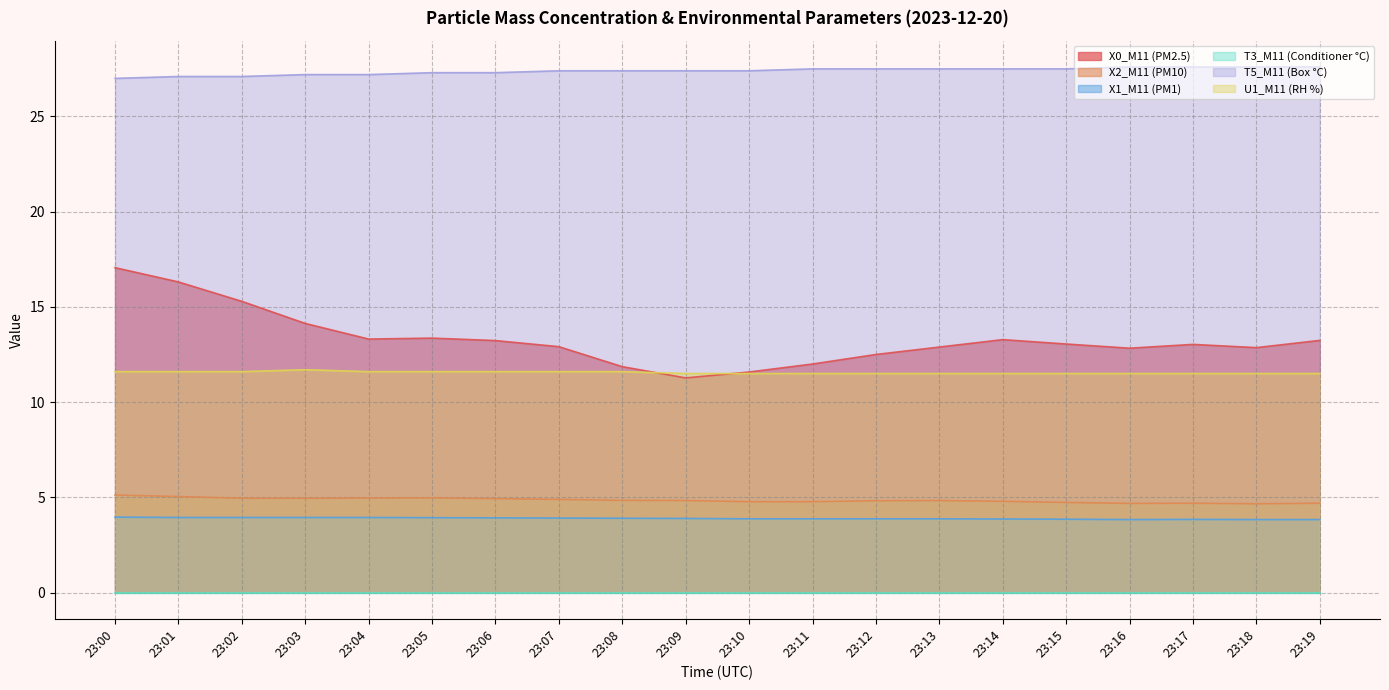

The T5_M11 (Box °C) series shows 27.5 at 23:14. True or false?

True